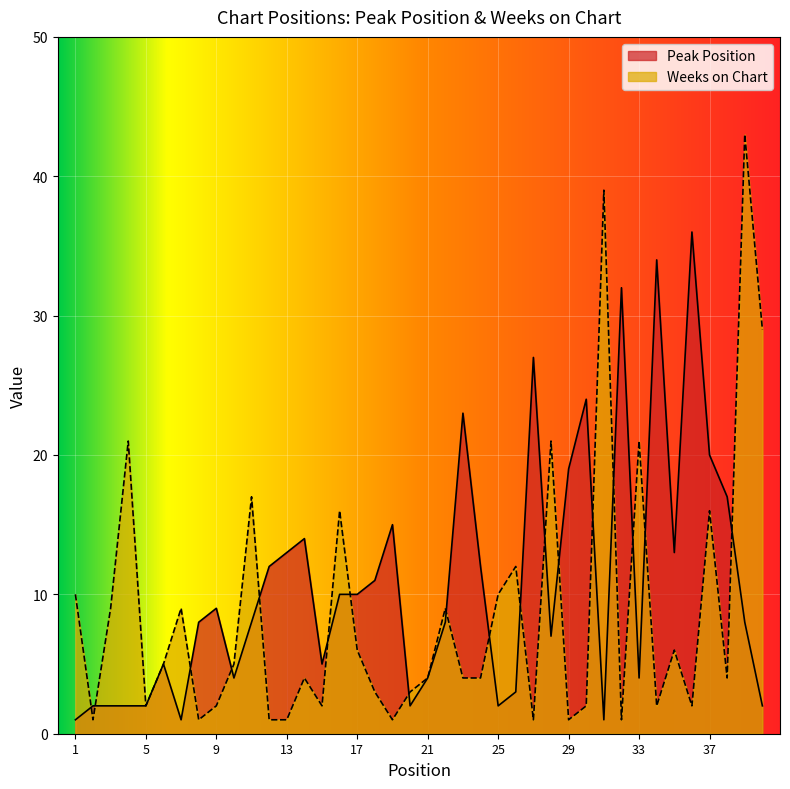

In Weeks on Chart, how many points are lower than both neighbors (excluding endpoints)?

11